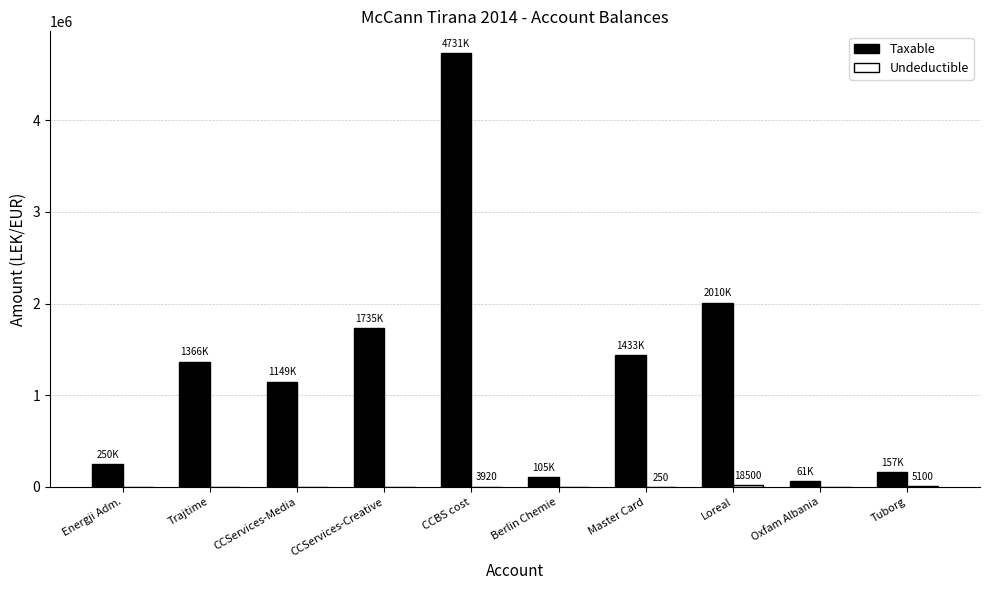

Which series changed the most between CCBS cost and Tuborg?

Taxable